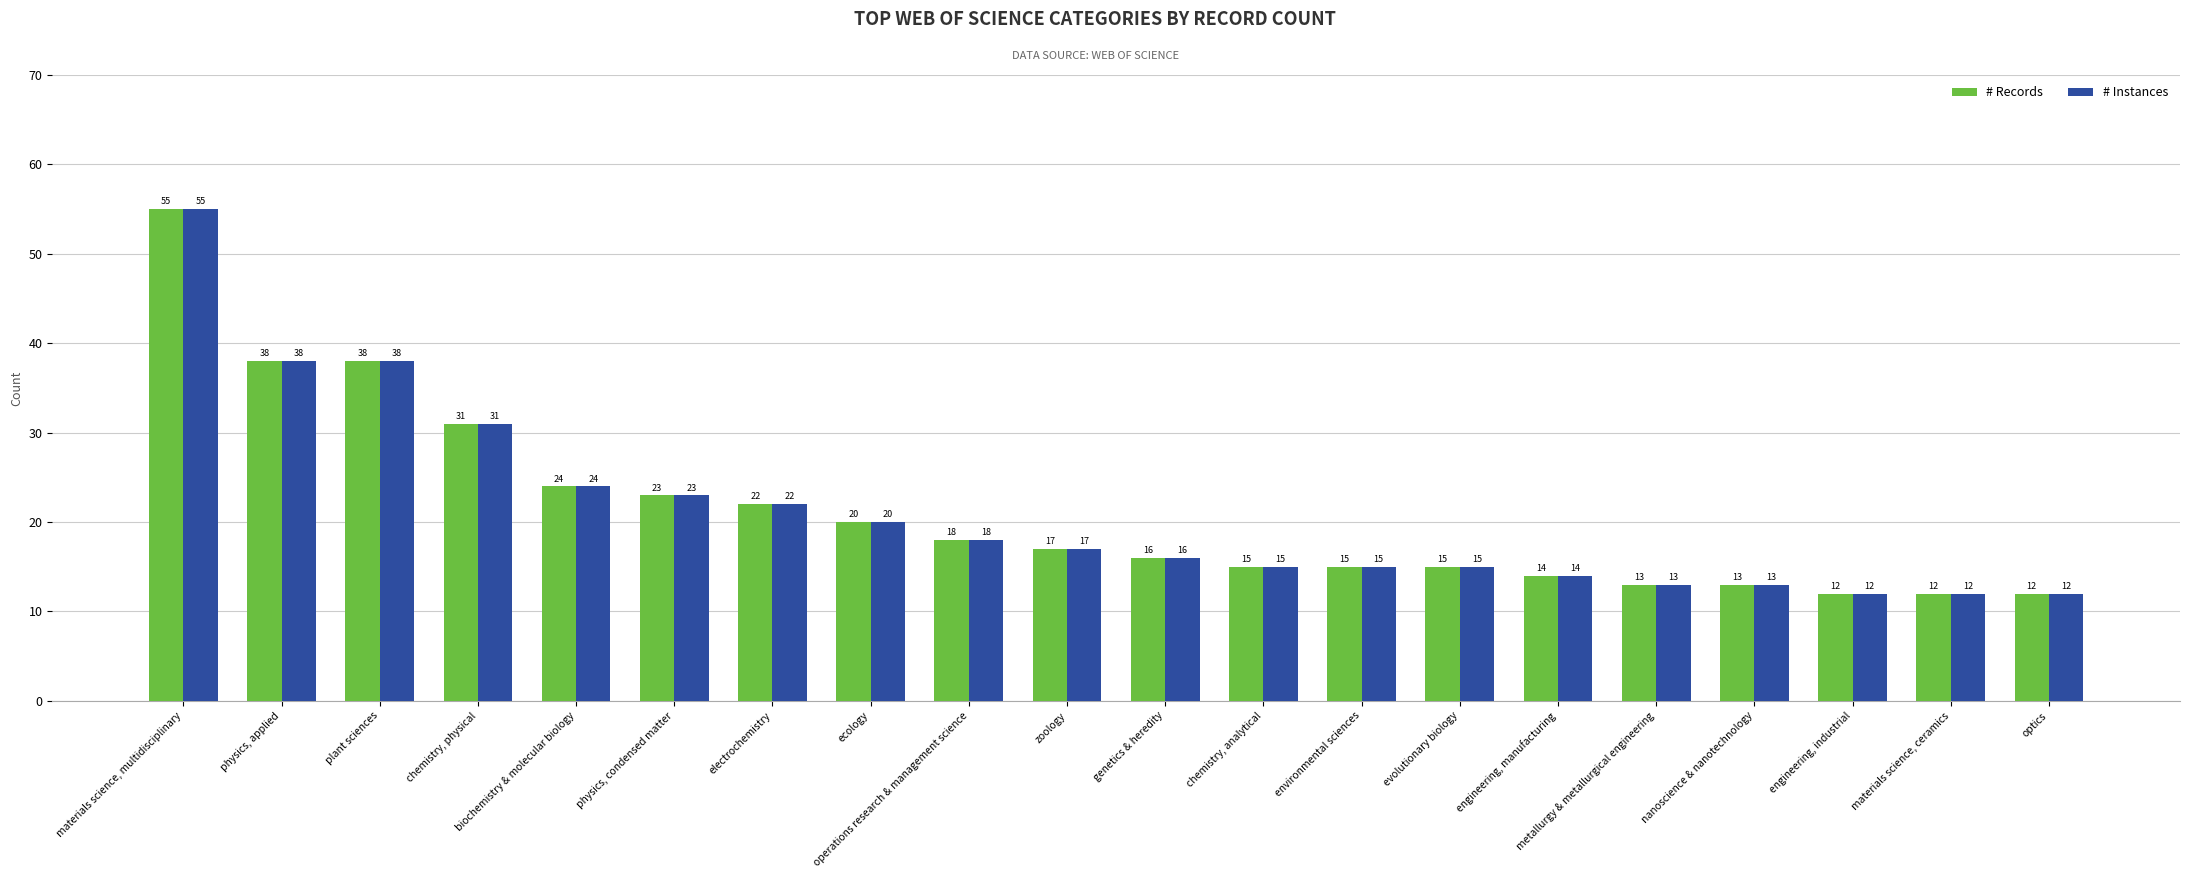

The value of # Records at physics, applied is 25. True or false?

False